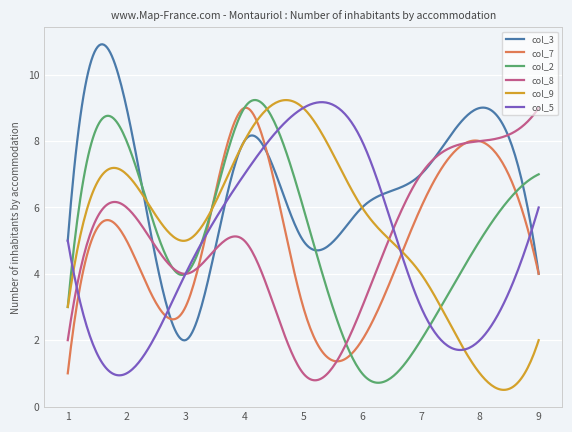

True or false: col_5 and col_3 cross at least once.

True